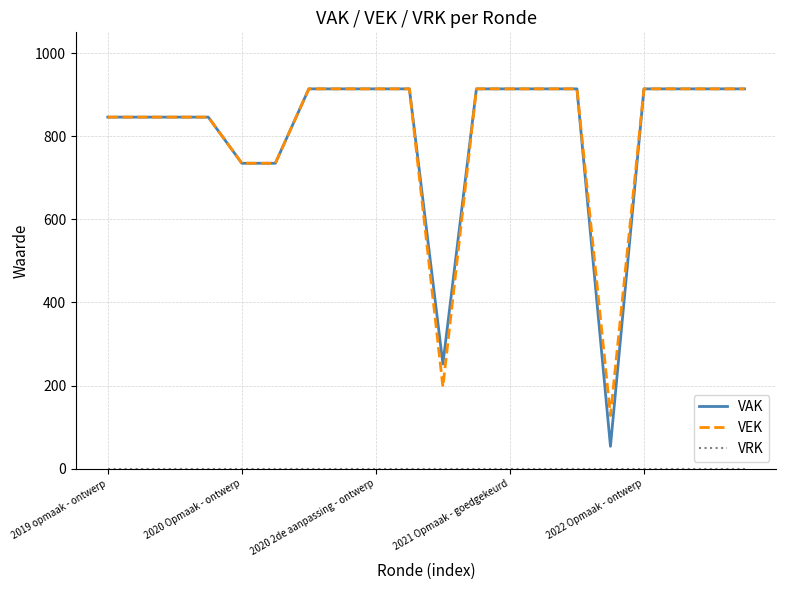

What is the minimum value for VAK?

54